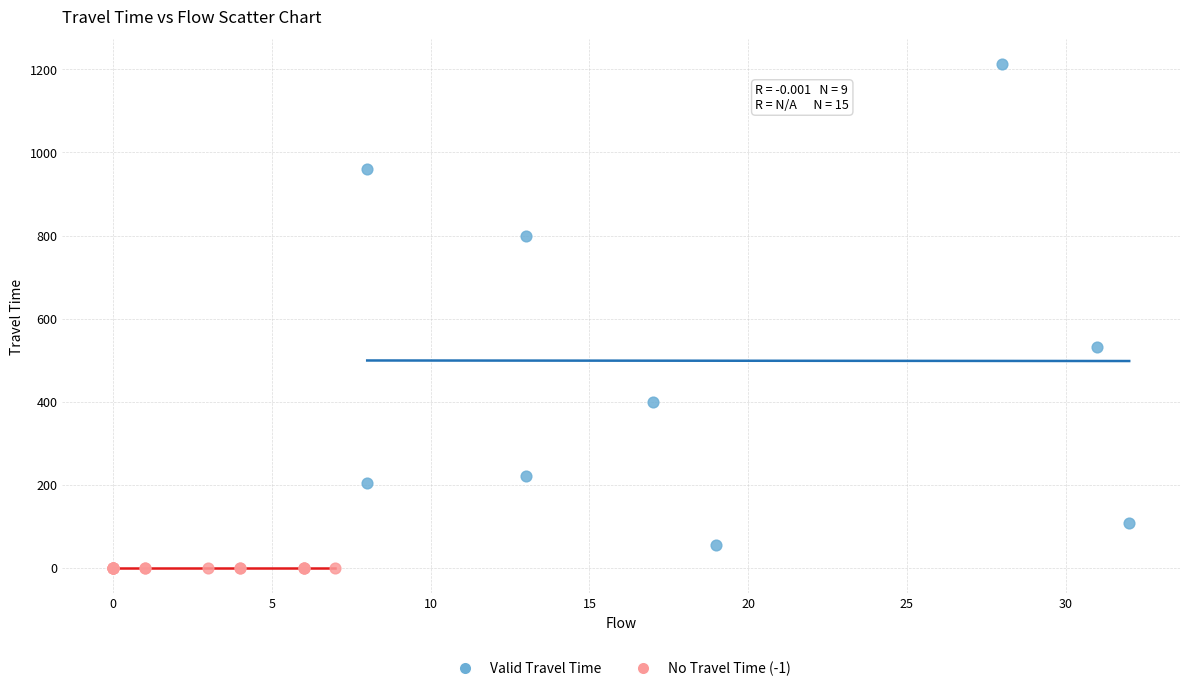

Which series contains the highest Y value?

Valid Travel Time